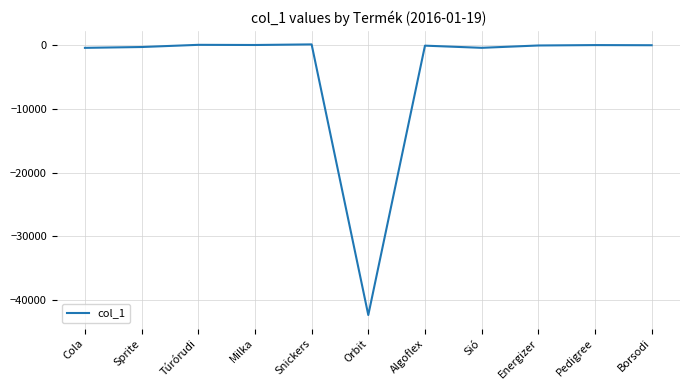

At which label does the data first exceed 0?

Túrórudi